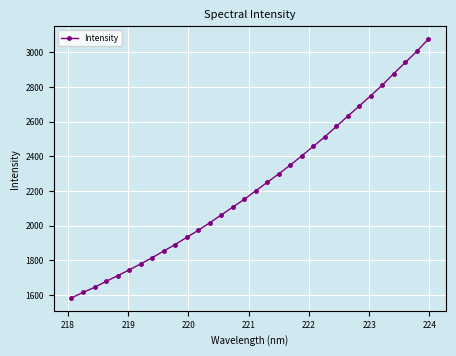

What is the average value?

2230.7